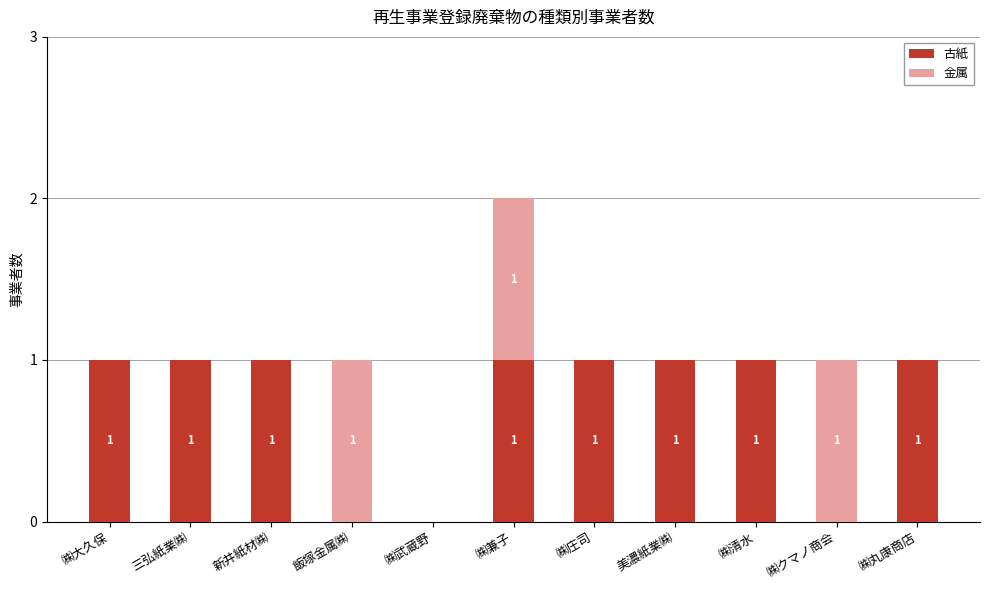

At which category is the sum across all series the highest?

㈱兼子